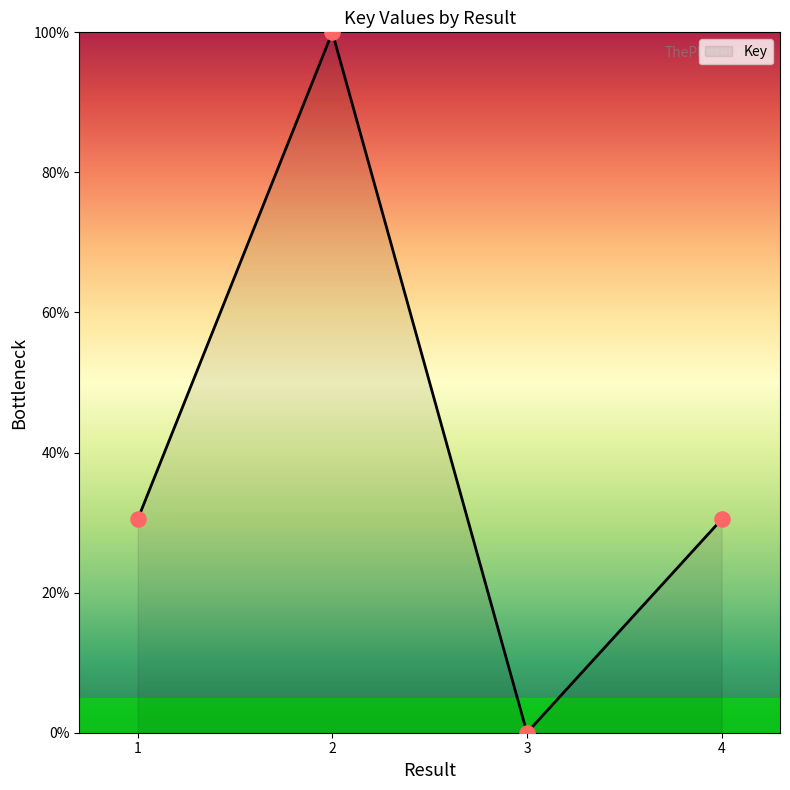

What is the change in value from 3 to 4?

+30.5